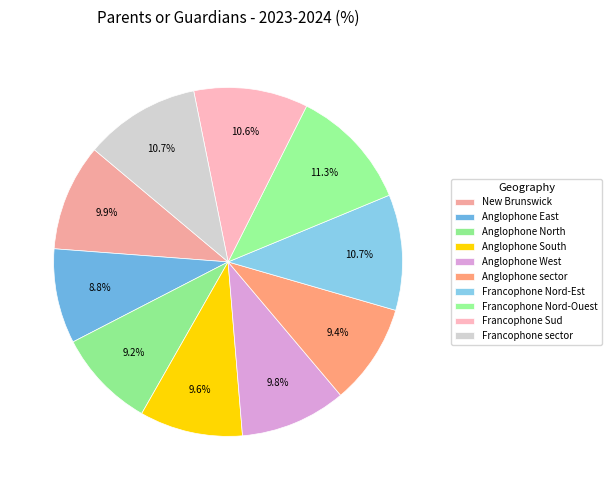

To the nearest percent, what percentage of the pie is Anglophone sector?

9%